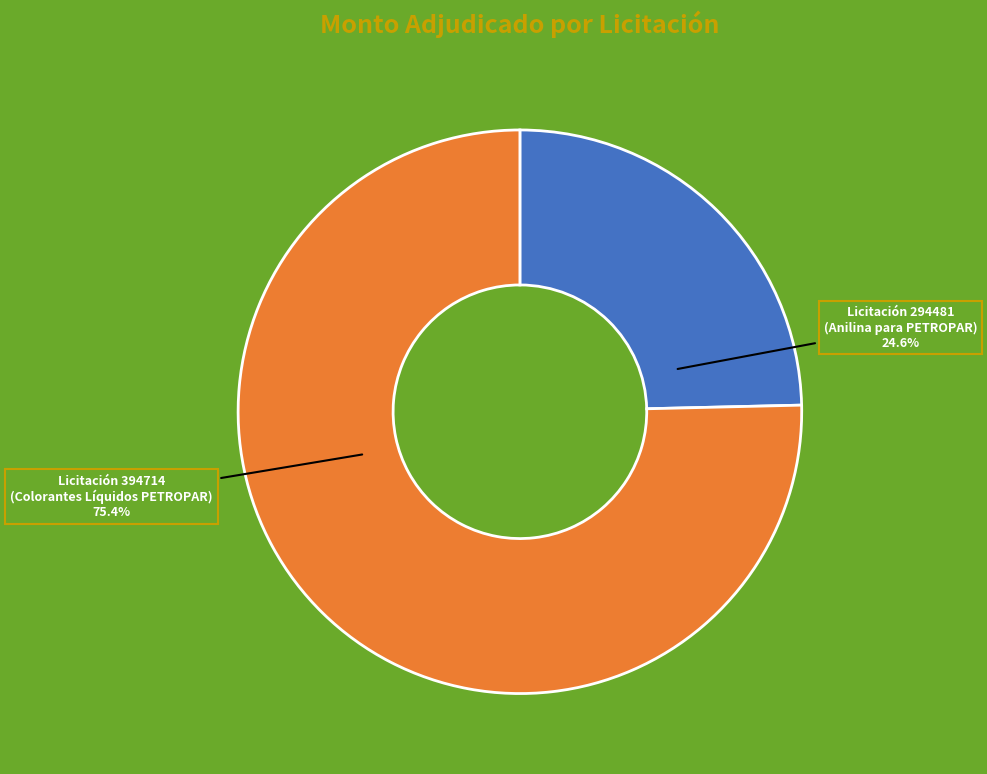

Is there a majority slice in this chart?

Yes